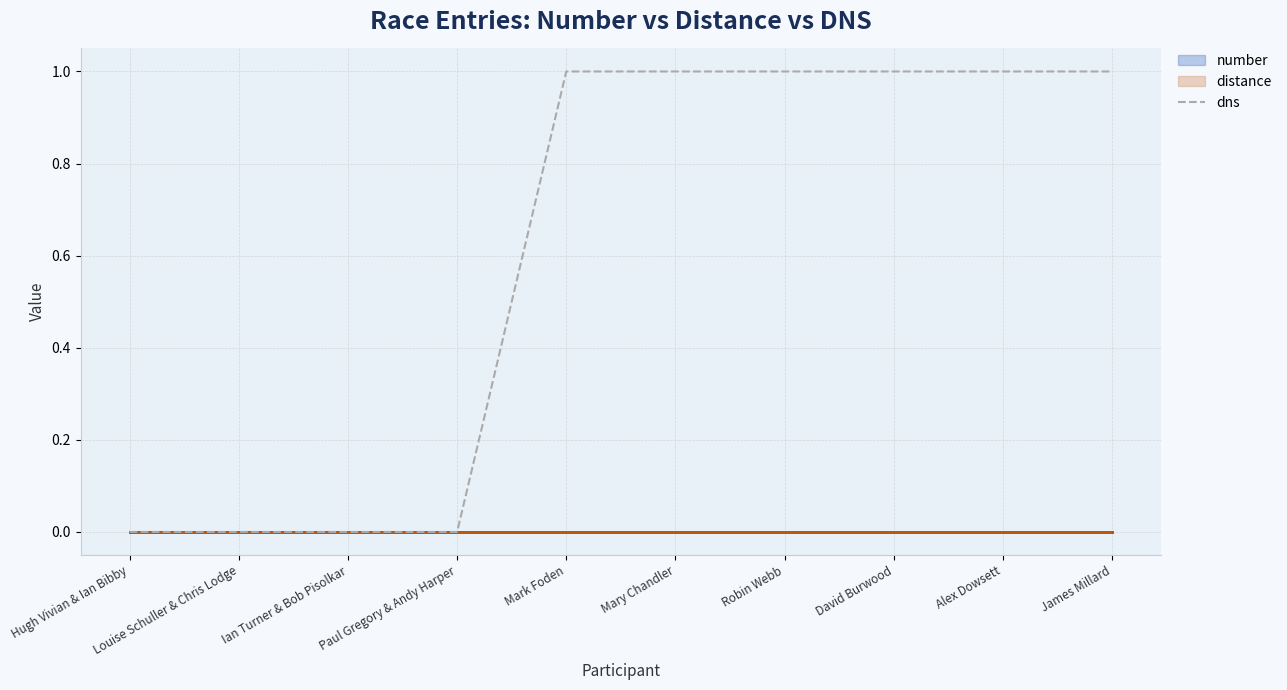

What is the average value?

1